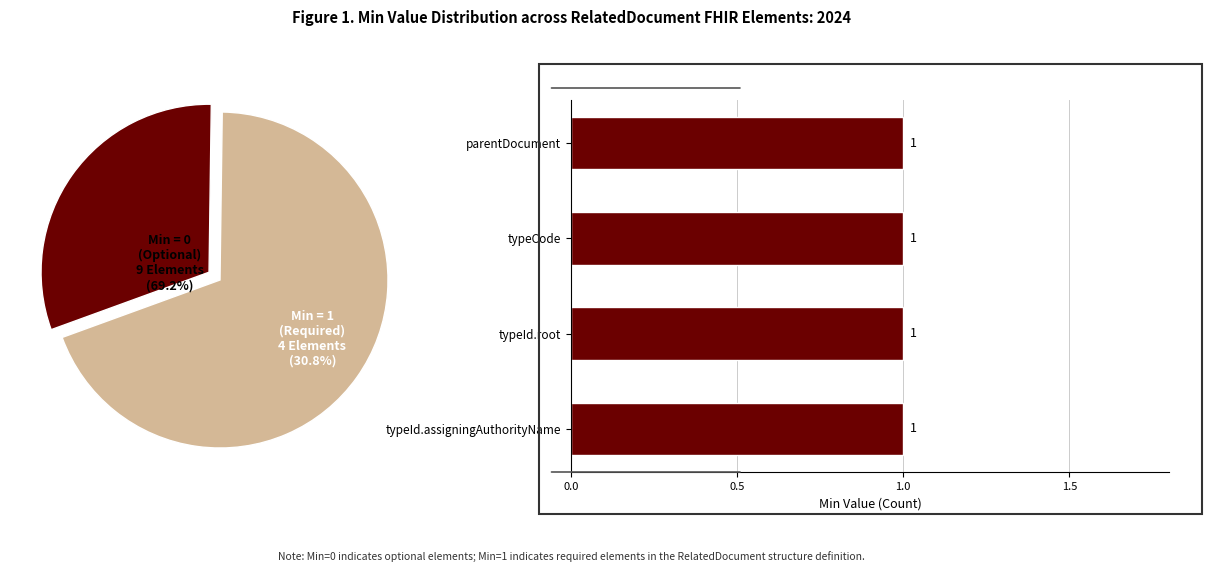

Is RelatedDocument.typeId.extension the majority of the pie?

No